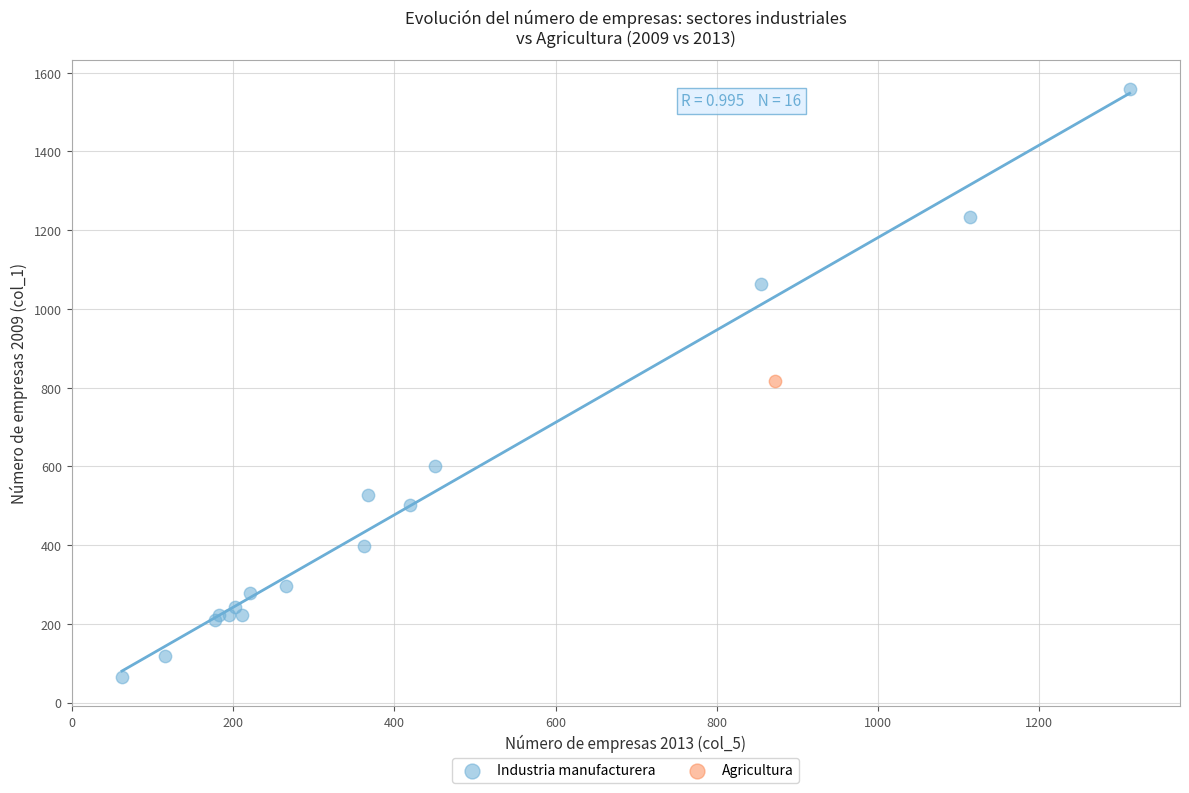

What are all the series names shown in the legend?

Industria manufacturera, Agricultura